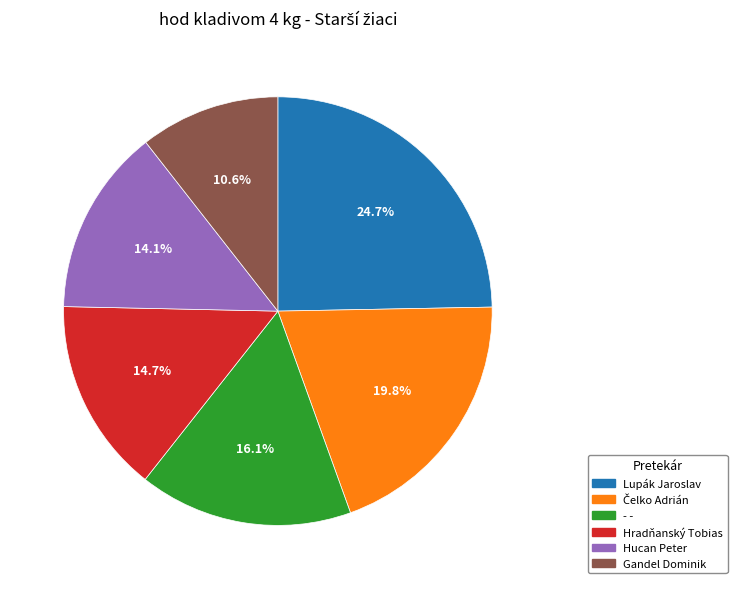

Do Hucan Peter and Hradňanský Tobias together represent more than half of the pie?

No